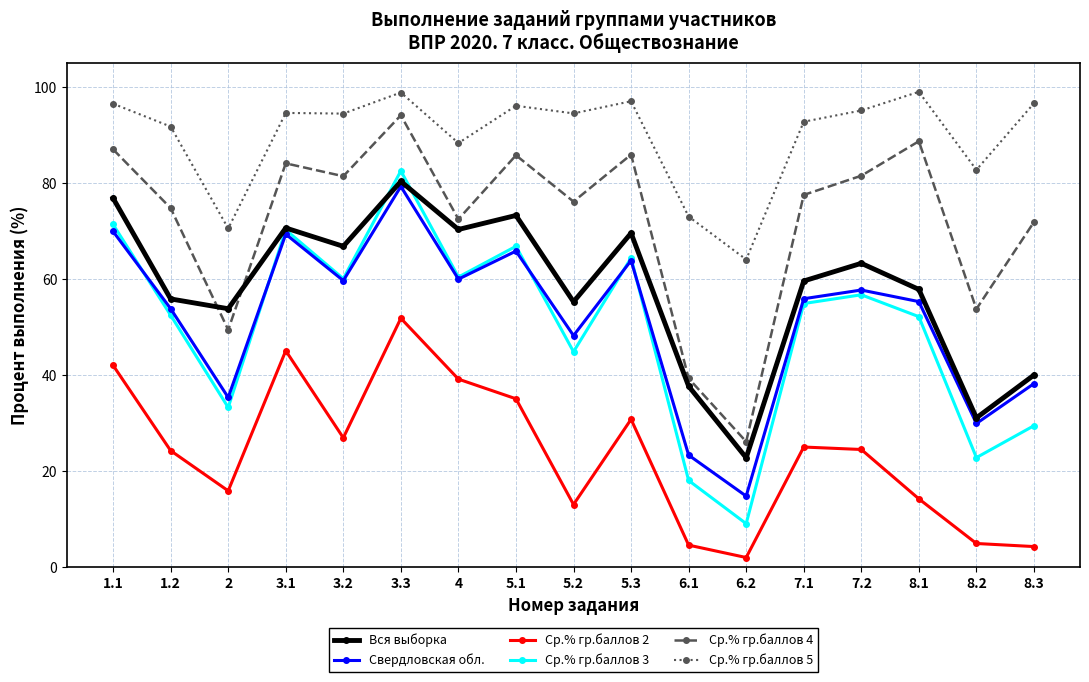

After their last crossing, which series has the higher values: Ср.% гр.баллов 3 or Свердловская обл.?

Свердловская обл.